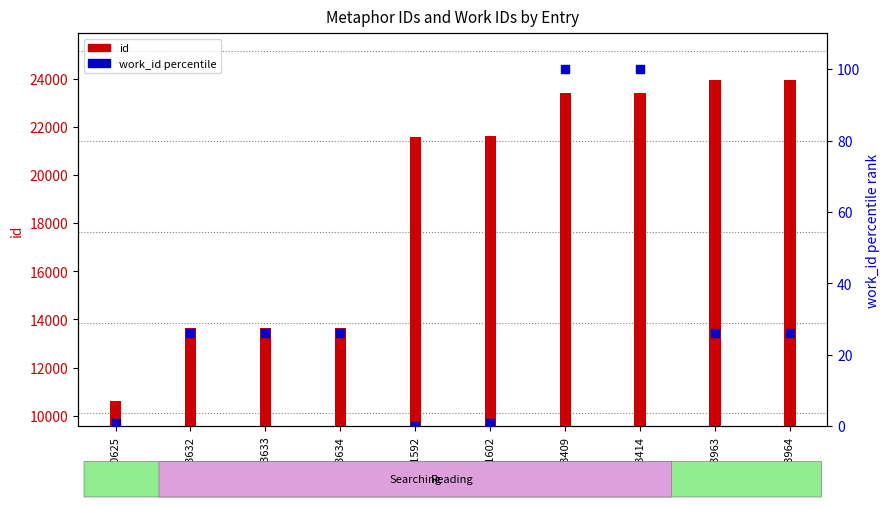

Is the value of work_id (pct) at 21602 greater than the value of id at 13633?

No